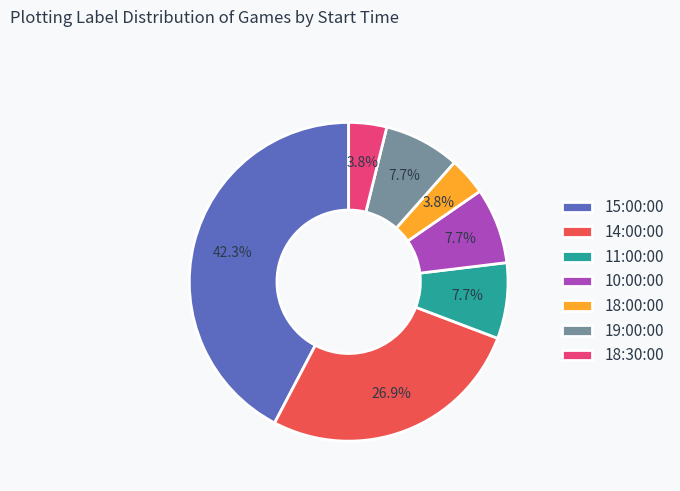

What is the ratio of the value at 11:00:00 to the value at 18:00:00?

2.0